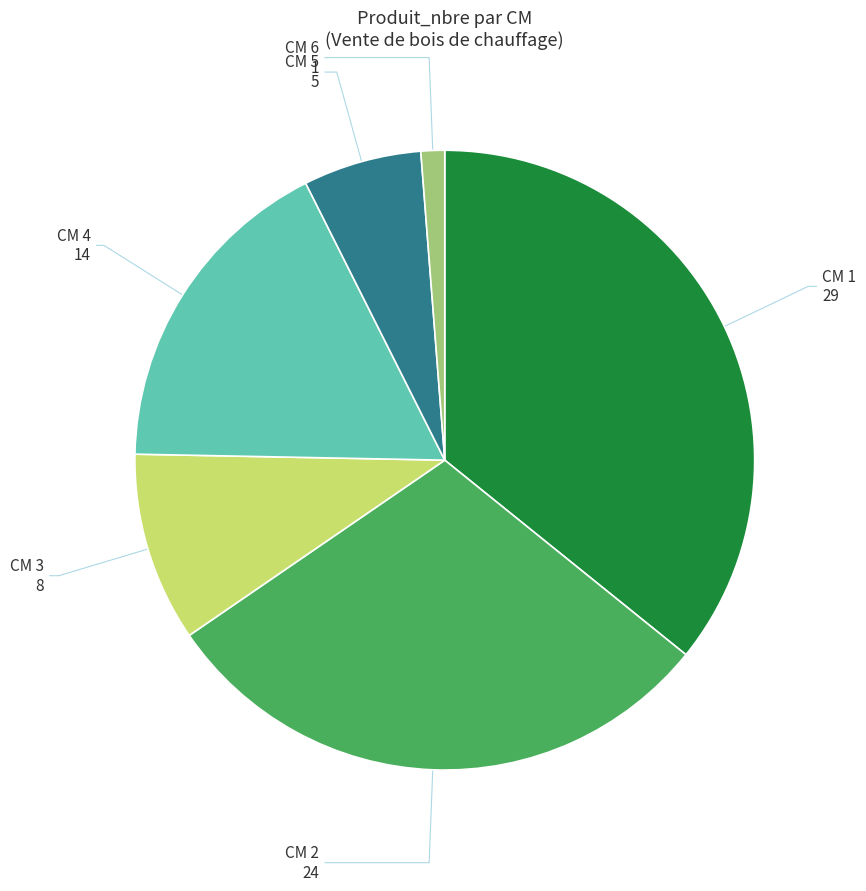

Does any single category account for the majority?

No